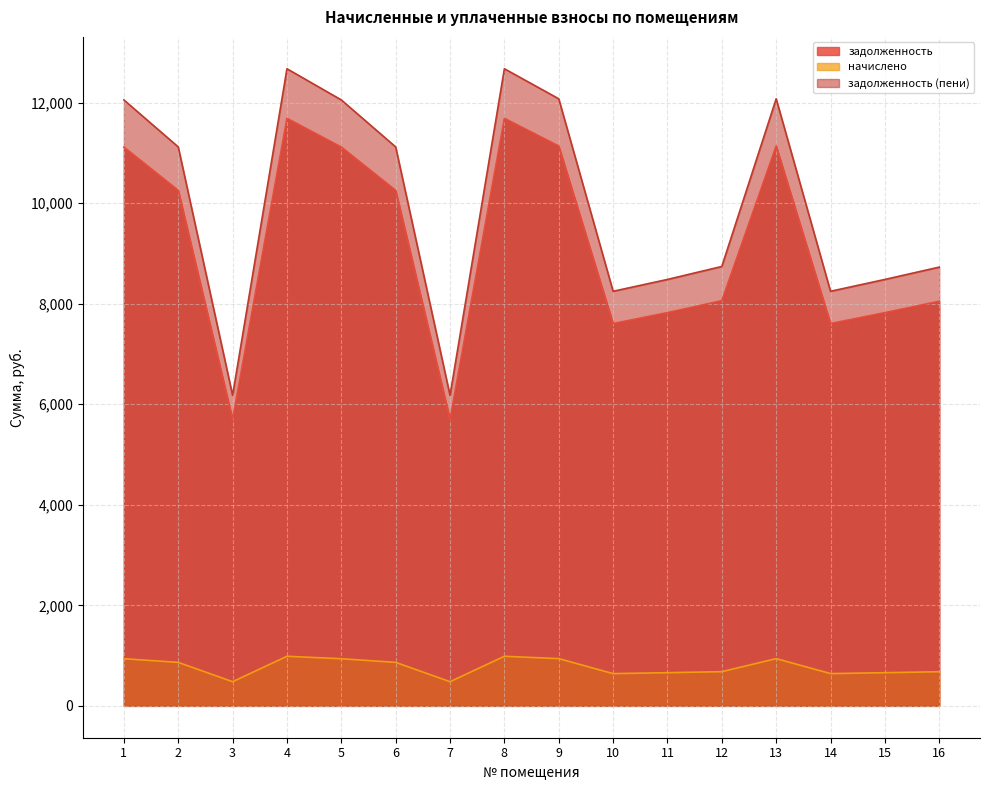

At which label does задолженность reach its minimum?

3